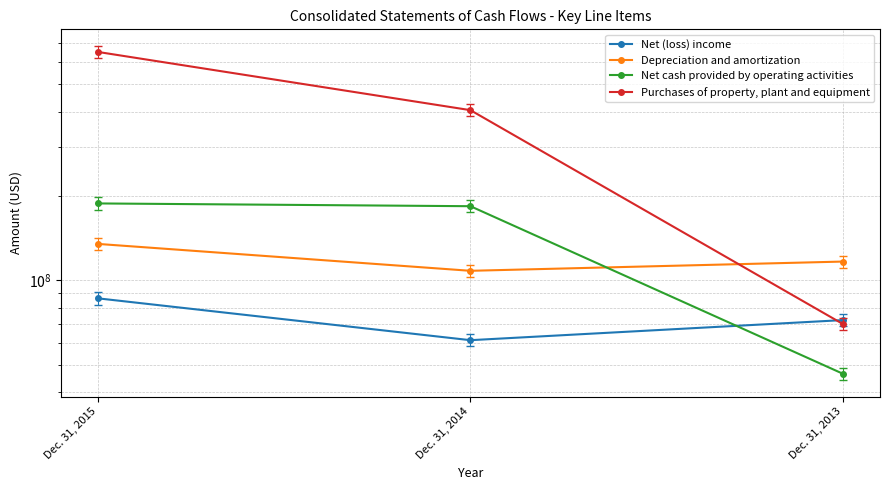

Where does the Purchases of property, plant and equipment series first go above 404655016?

Dec. 31, 2015